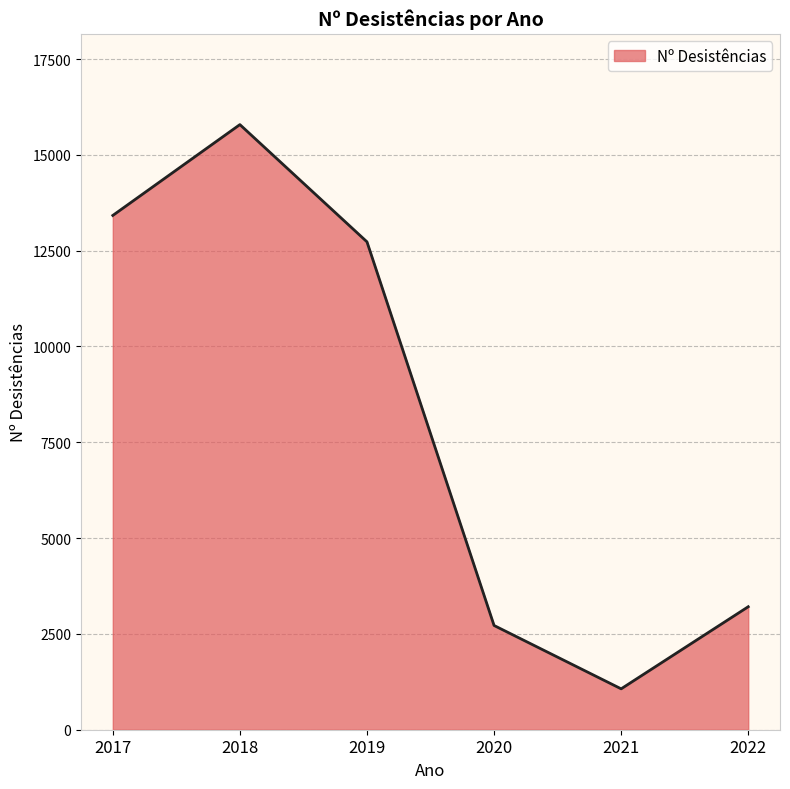

Where does the data first go above 12730?

2017